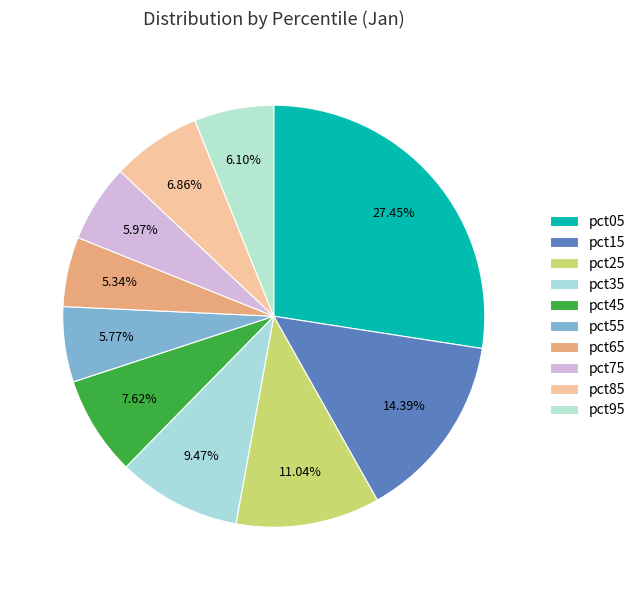

To the nearest percent, what is the difference between the pct15 and pct75 slice percentages?

8%